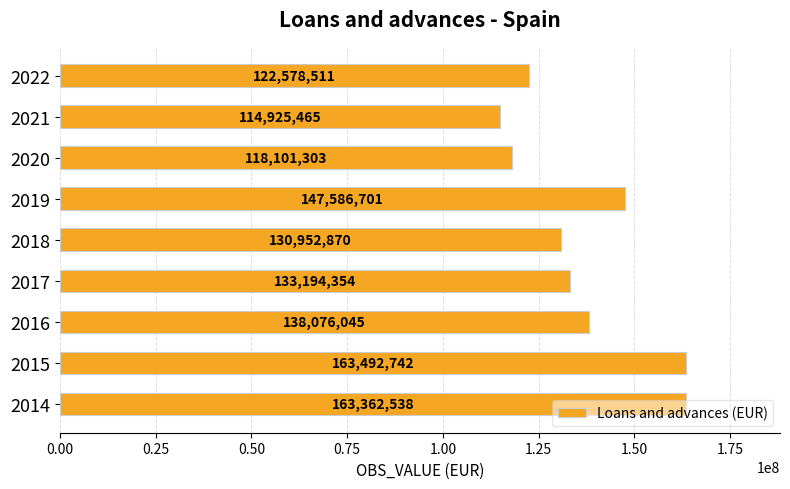

At which category does the chart reach its peak across all series?

2015